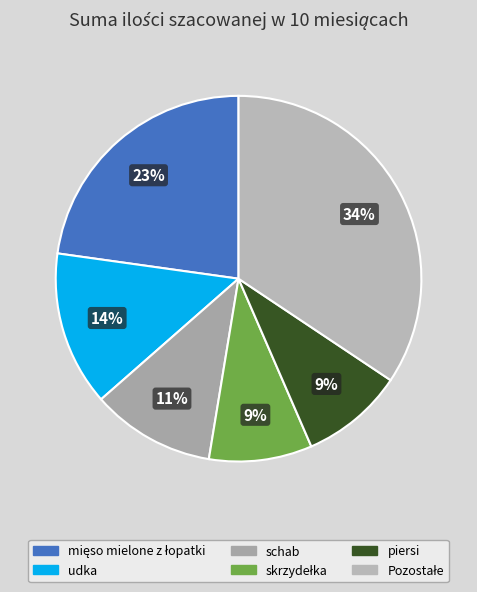

How many segments does this pie chart have?

6